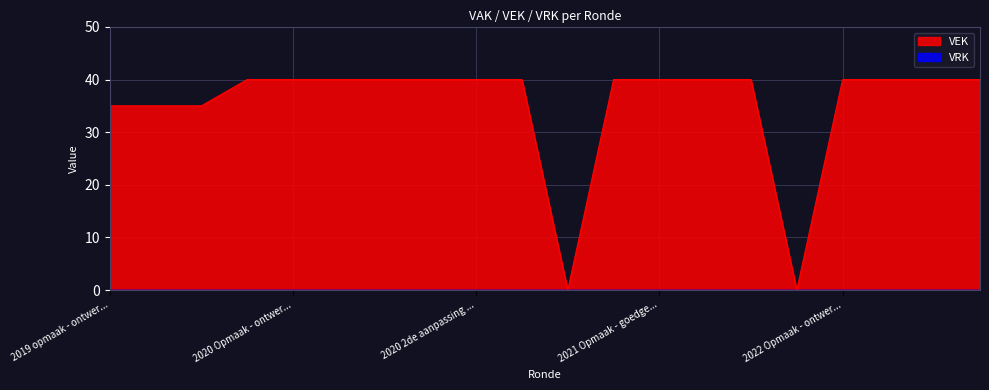

How many values are above zero?

18